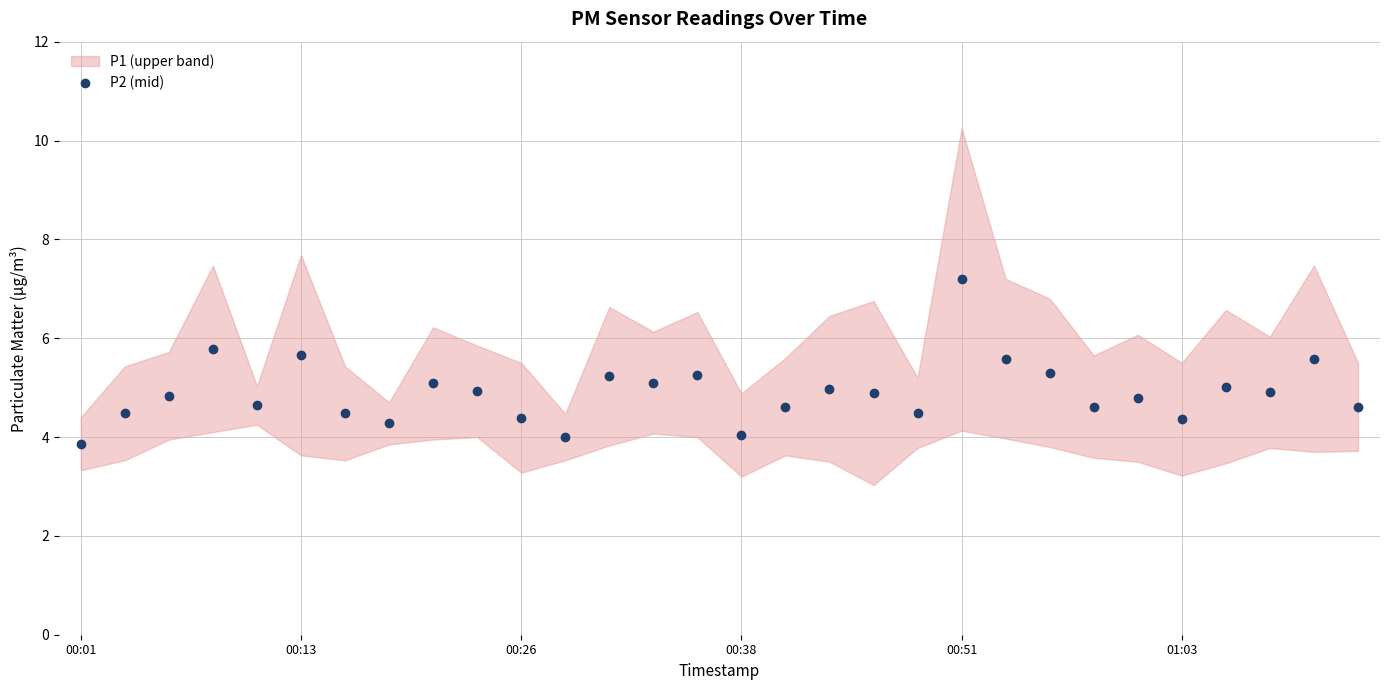

What is the smallest value displayed?

3.9